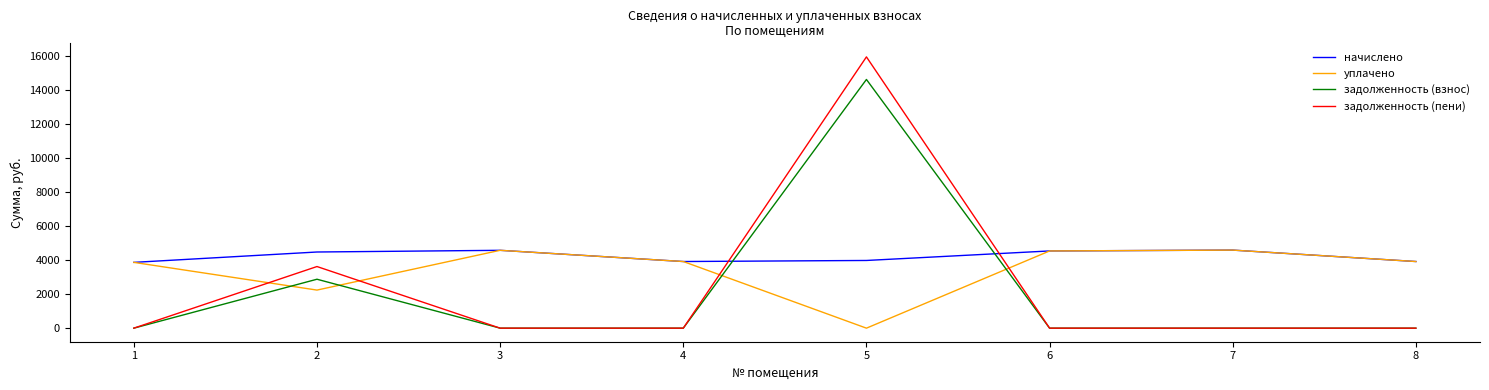

Is the value of задолженность (взнос) at 3 greater than the value of начислено at 8?

No